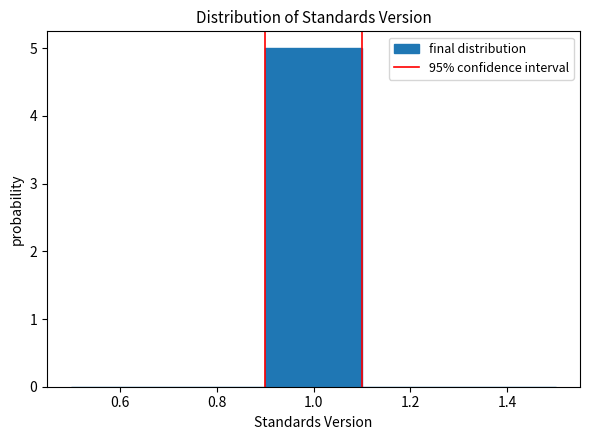

Reading left to right, transcribe this chart: for each bar, give the range it covers on the x-axis and its height. The values are not printed on the chart, so give them approximately, as read against the axis.

0.5 to 0.7: 0
0.7 to 0.9: 0
0.9 to 1.1: 5
1.1 to 1.3: 0
1.3 to 1.5: 0